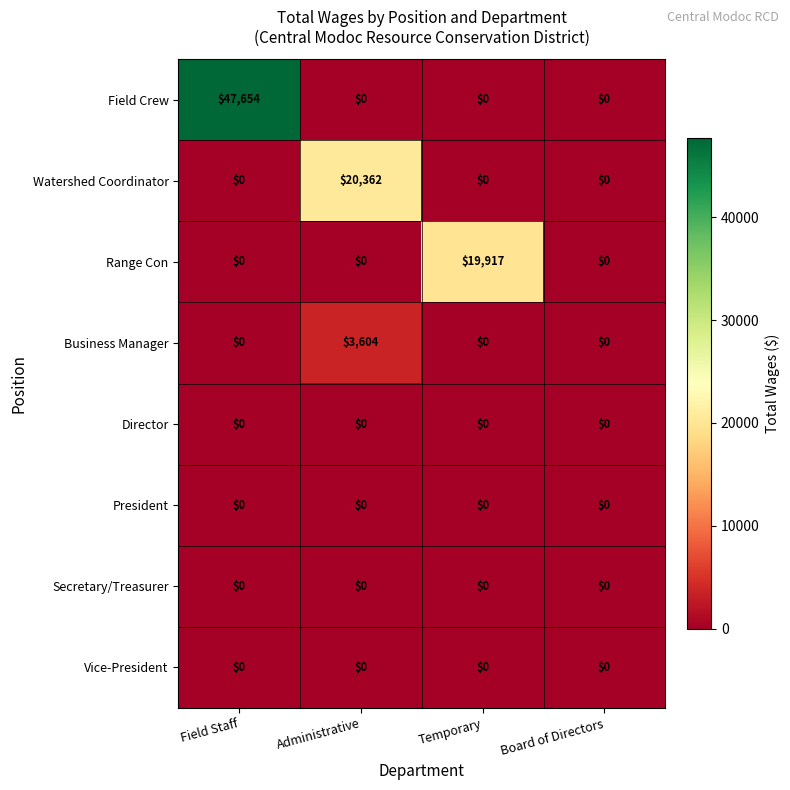

What is the total value across all series at Administrative?

23966